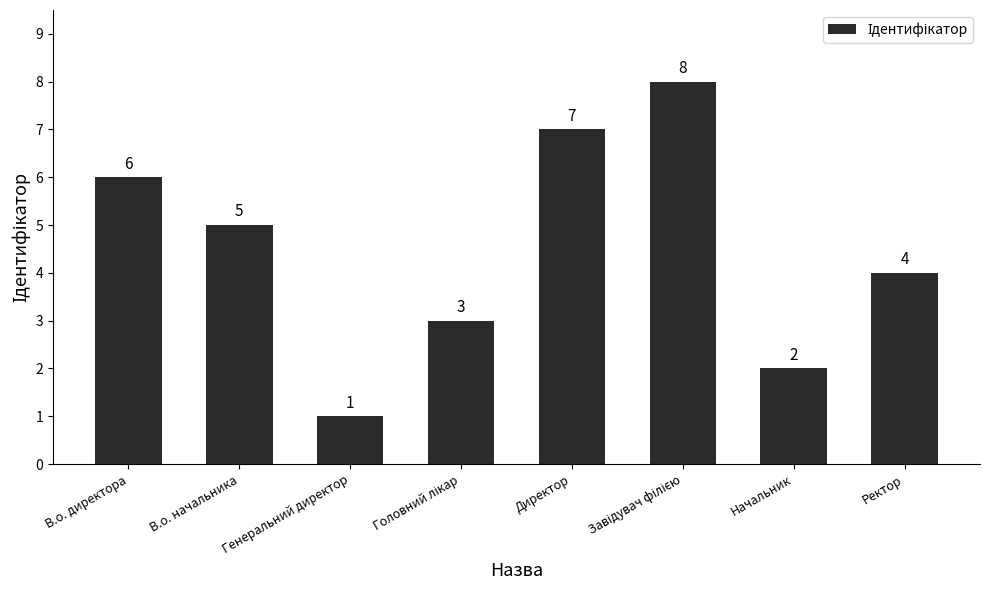

True or false: the data shows 7 at Директор.

True